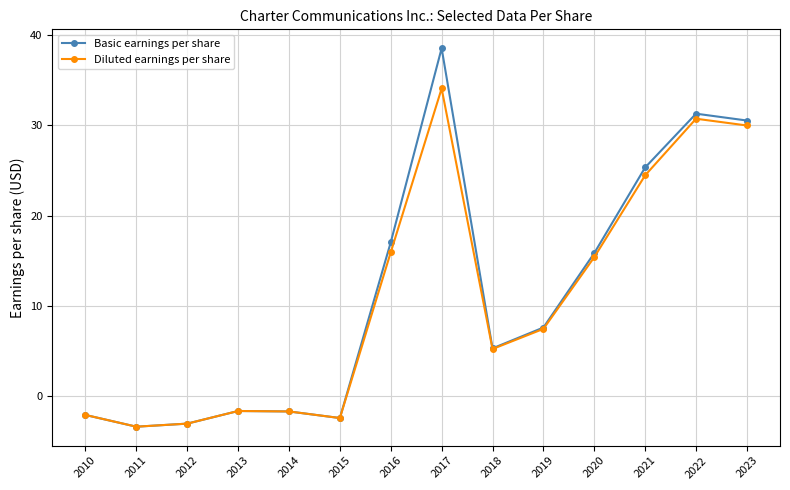

Is it true that Basic earnings per share equals 9.9 at 2016?

False